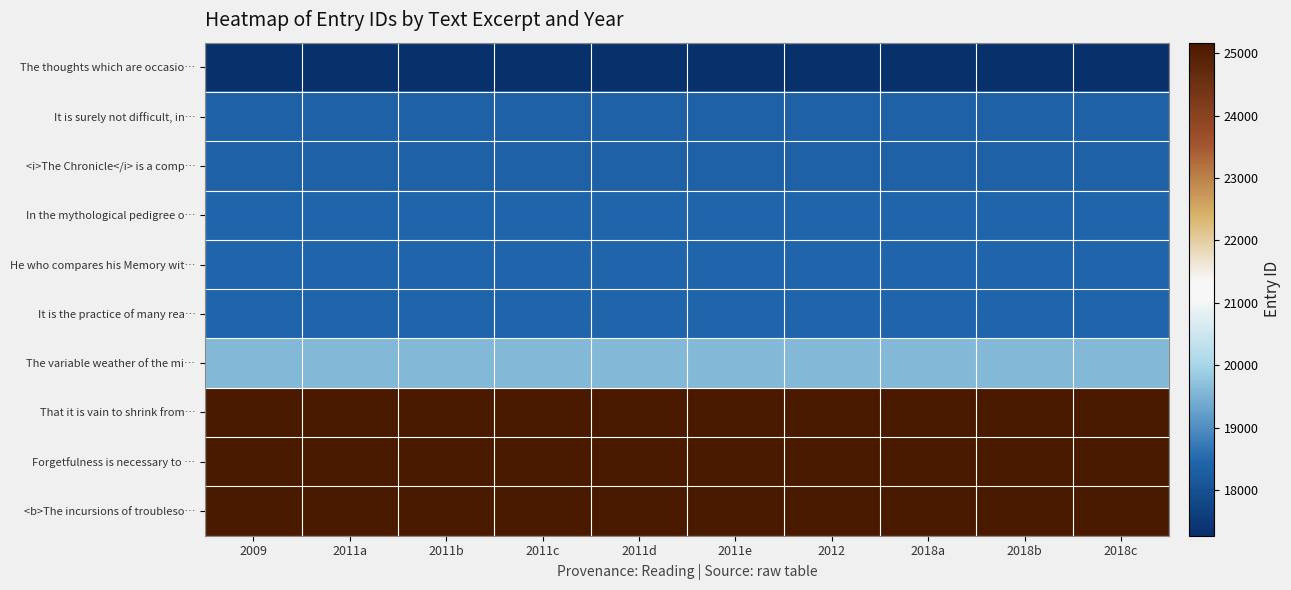

What is the smallest value displayed?

17267